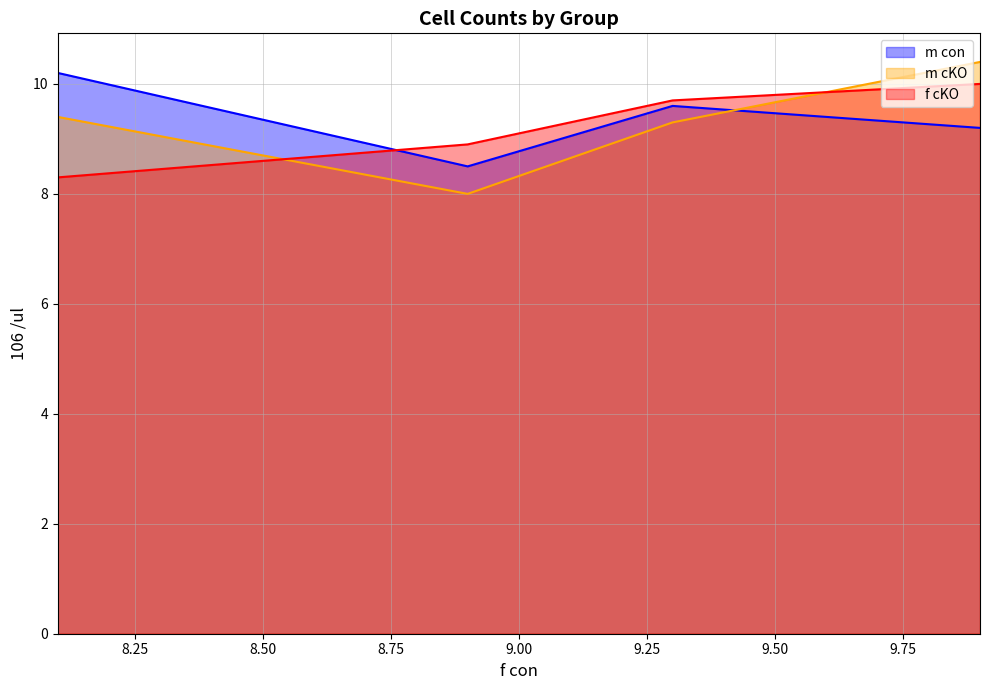

How many values in the f cKO series exceed 9?

2